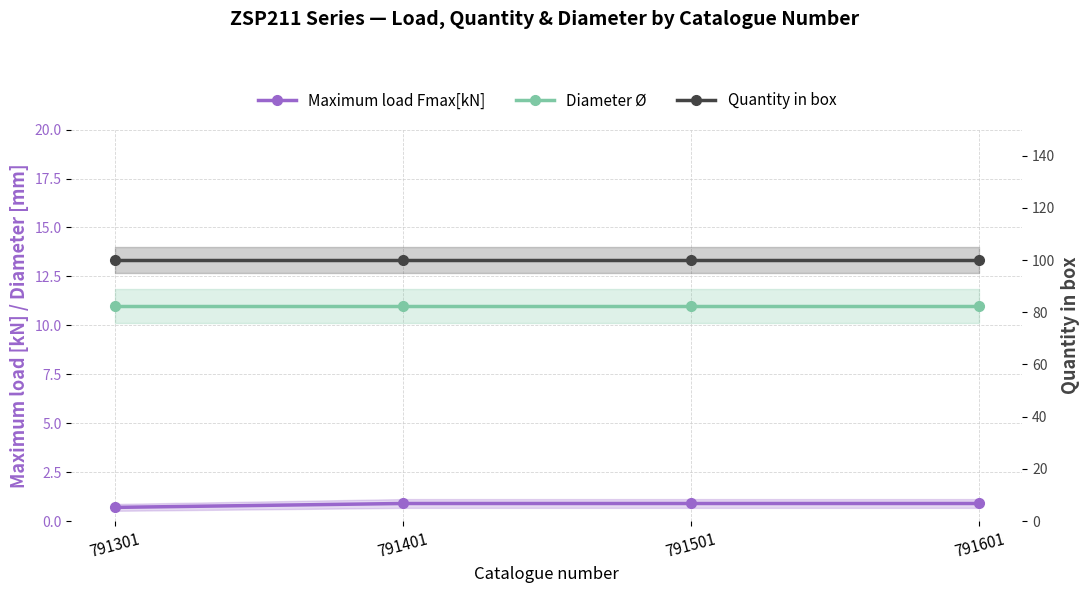

Is this an area chart (filled region under the line)?

No